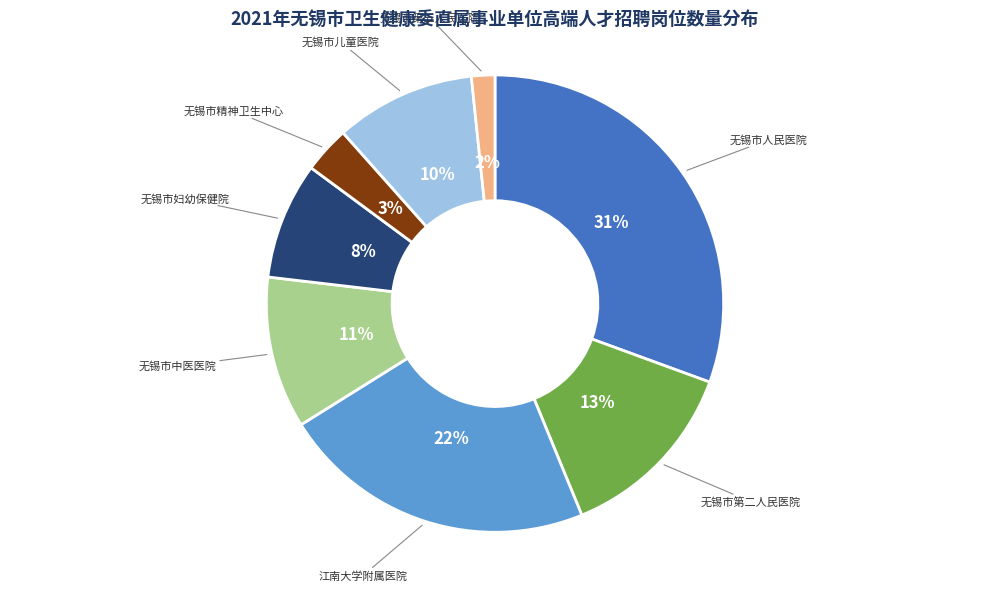

How many segments does this pie chart have?

8